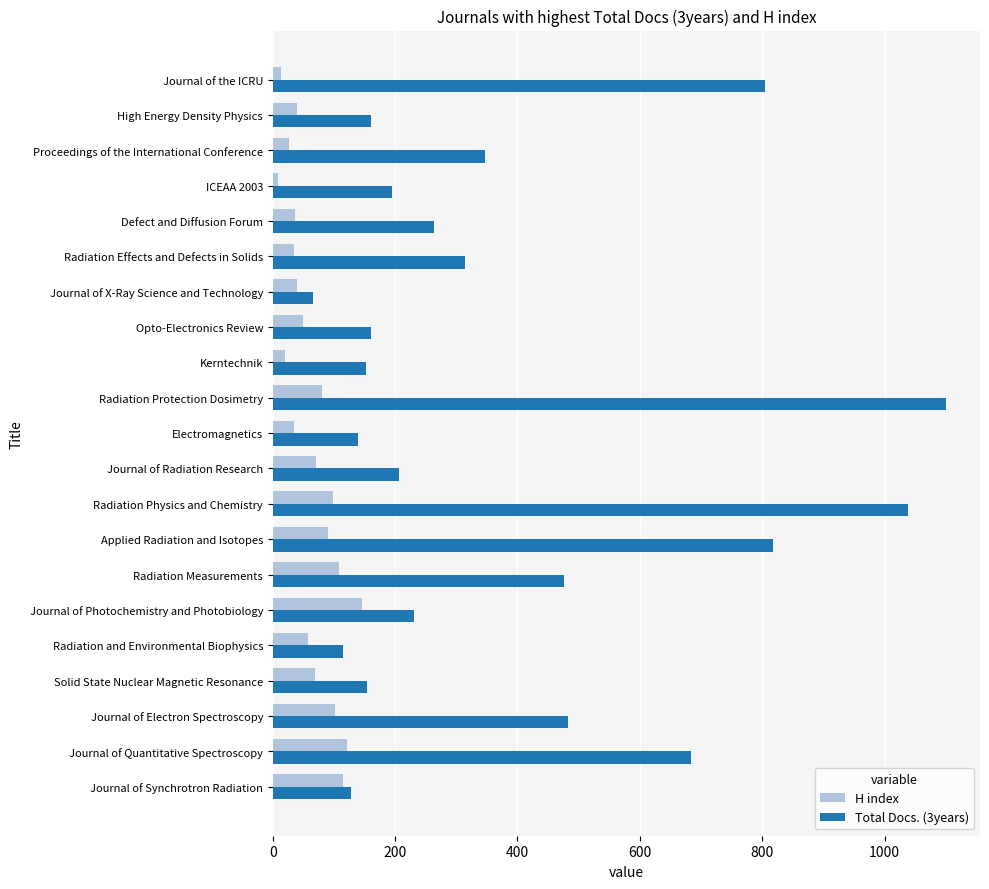

At Radiation Measurements, list the series in order from largest to smallest.

Total Docs. (3years), H index